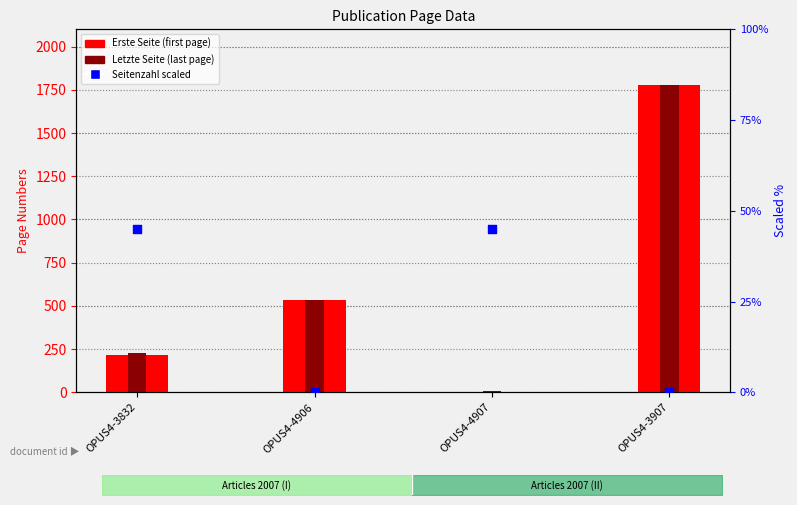

What is the total value across all series at OPUS4-3907?

3556